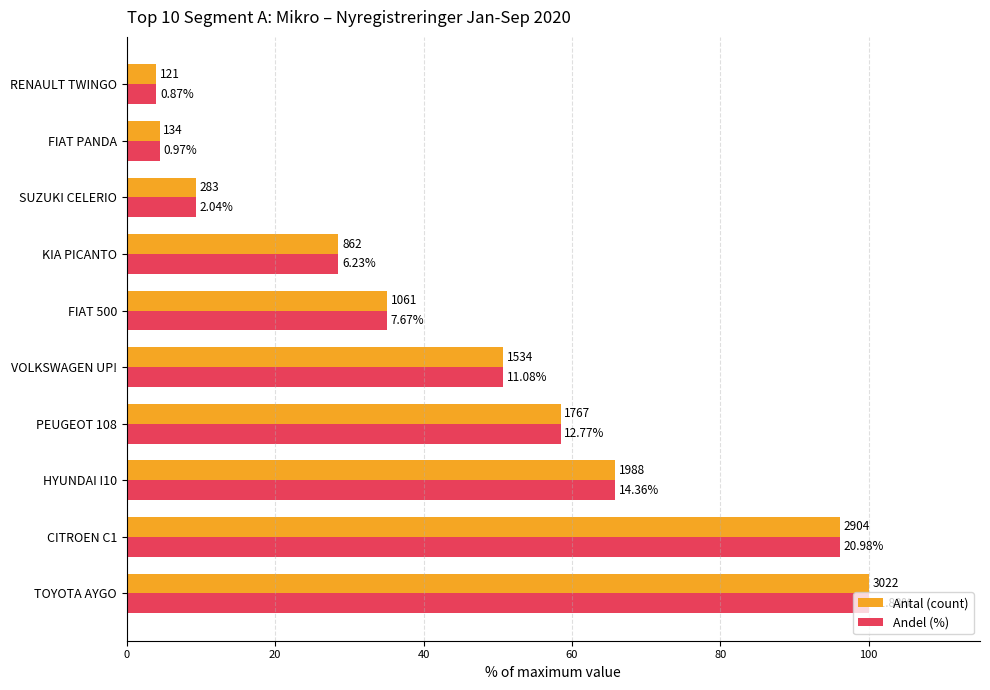

What are all the series names shown in the legend?

Antal (count), Andel (%)